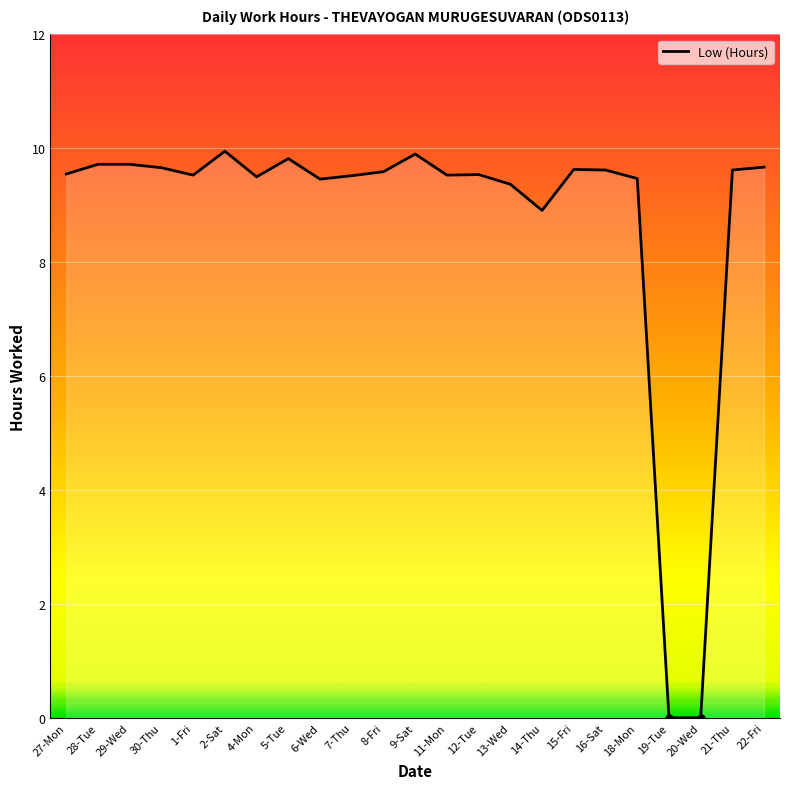

What value does the data have at 5-Tue?

9.8